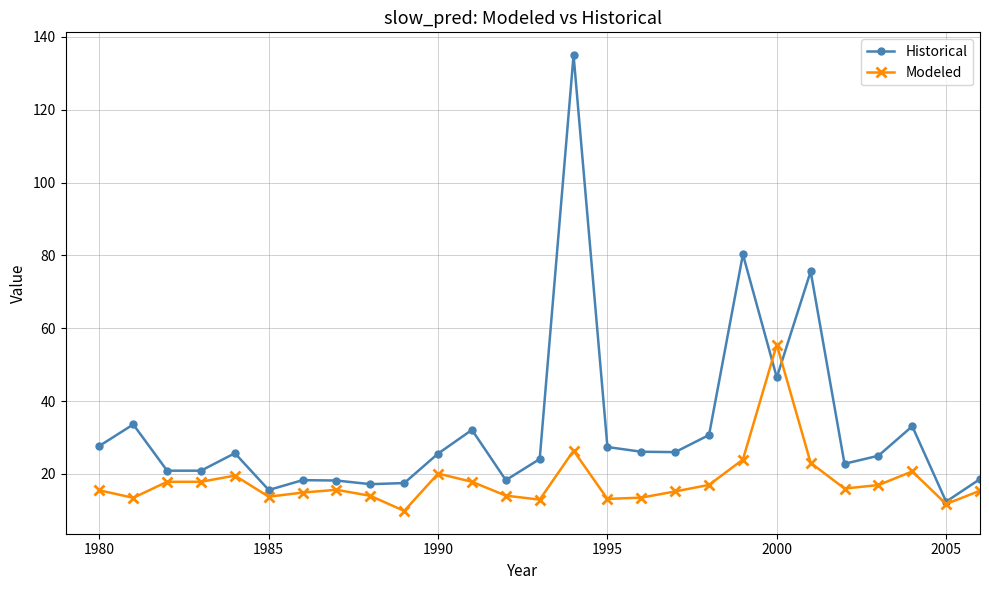

How many distinct data groups are displayed?

2